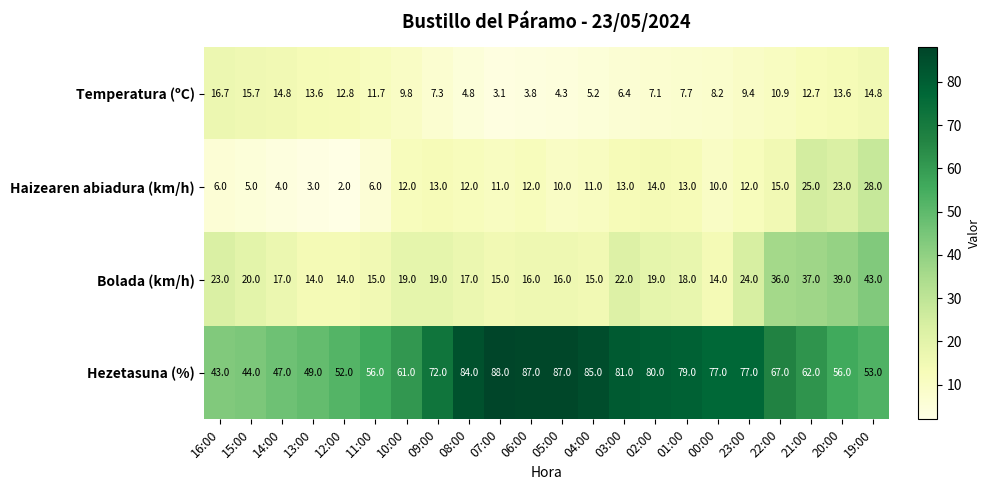

What is the total value across all series at 16:00?

88.7